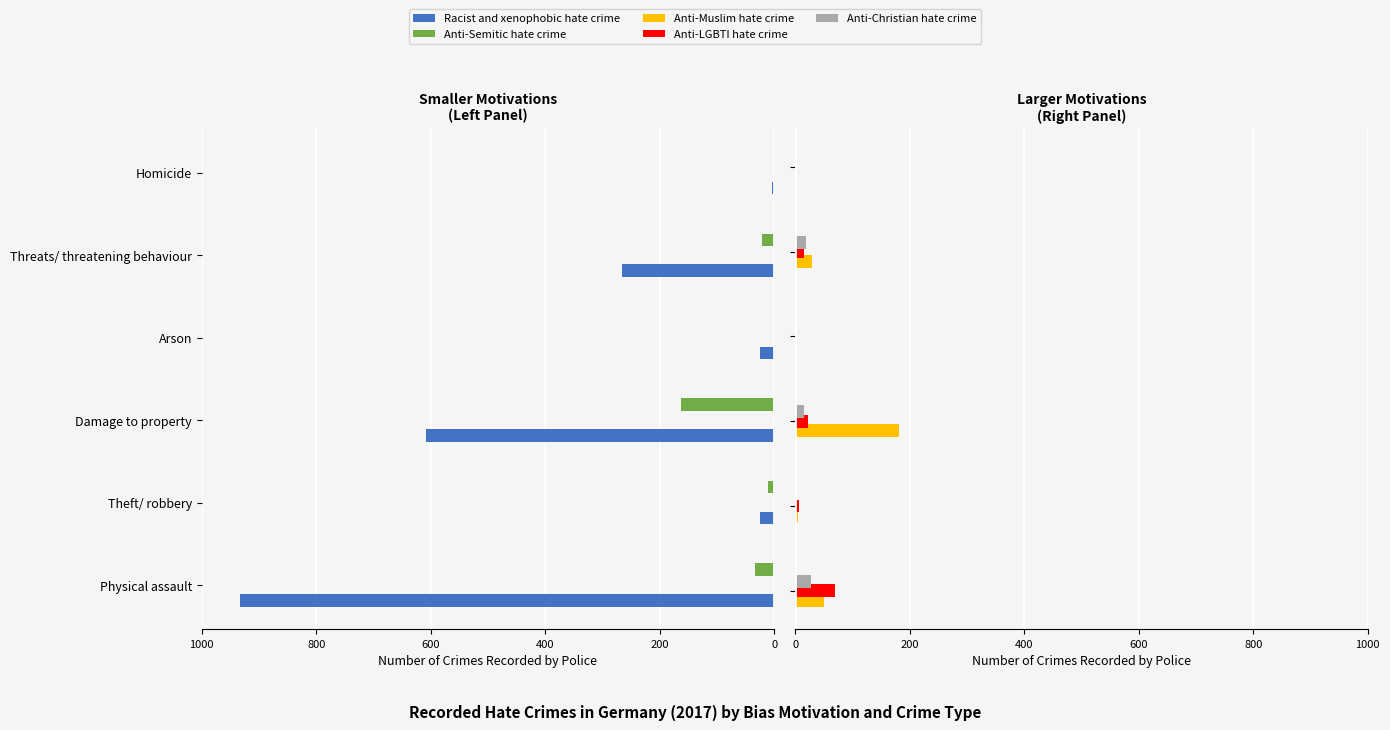

True or false: Anti-Semitic hate crime has a value of -163 at Damage to property.

True